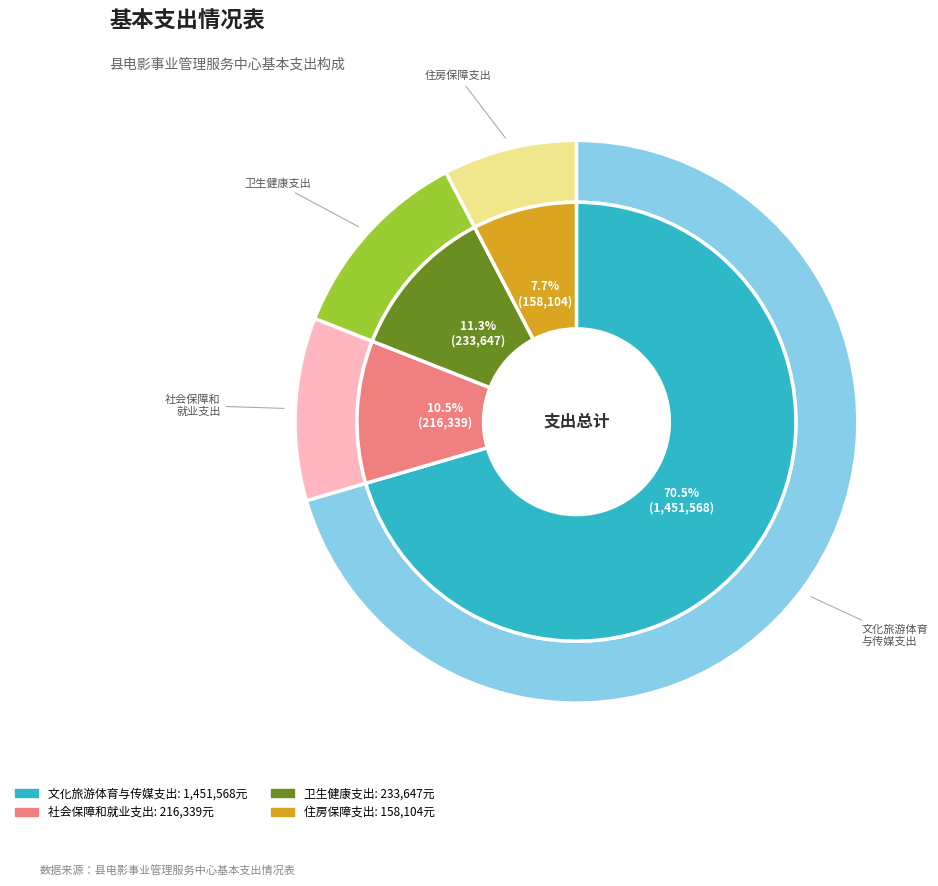

What percentage do 社会保障和就业支出 and 住房保障支出 together represent?

18.2%